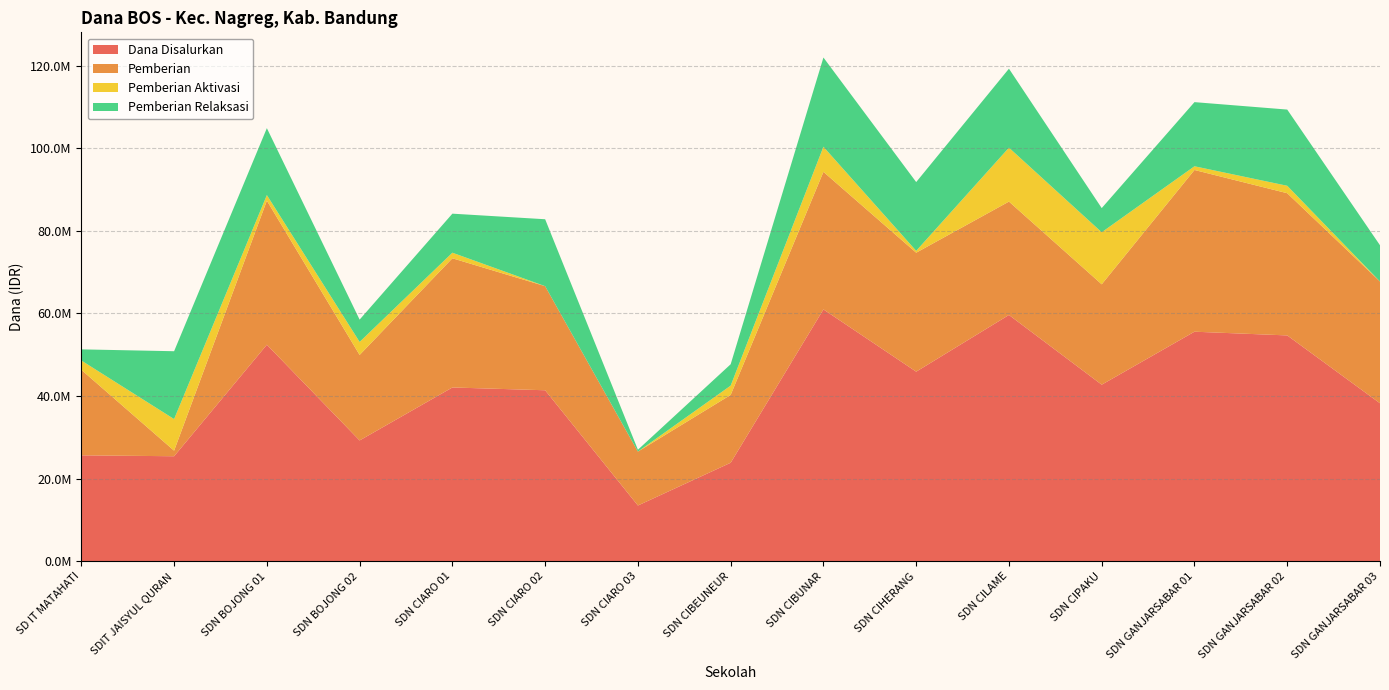

Reading left to right, list all the values displayed in this chart.

Dana Disalurkan: 25650000	25425000	52425000	29250000	42075000	41400000	13500000	23850000	60975000	45900000	59625000	42750000	55575000	54675000	38250000
Pemberian: 20700000	1350000	34875000	20700000	31275000	25200000	13050000	16425000	33300000	28800000	27450000	24300000	39150000	34425000	29475000
Pemberian Aktivasi: 2250000	7650000	1350000	3150000	1350000	0	0	2250000	6075000	450000	13050000	12600000	900000	1800000	0
Pemberian Relaksasi: 2700000	16425000	16200000	5400000	9450000	16200000	450000	5175000	21600000	16650000	19125000	5850000	15525000	18450000	8775000